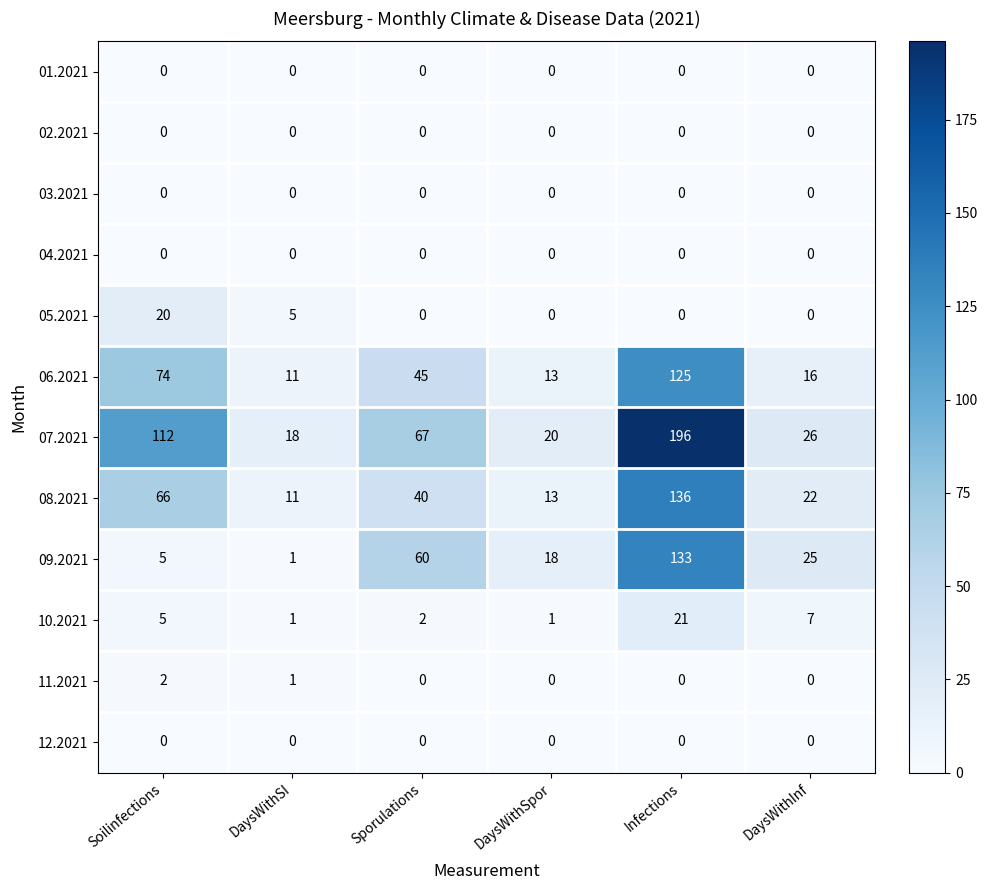

Is it true that 03.2021 equals 0 at Infections?

True